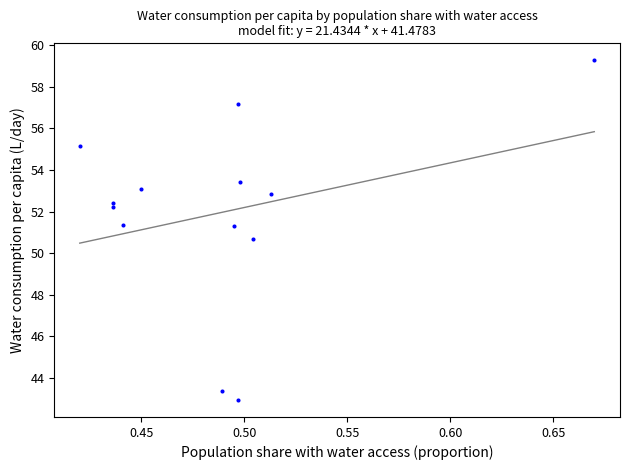

What is the range of X values (max minus min)?

0.3